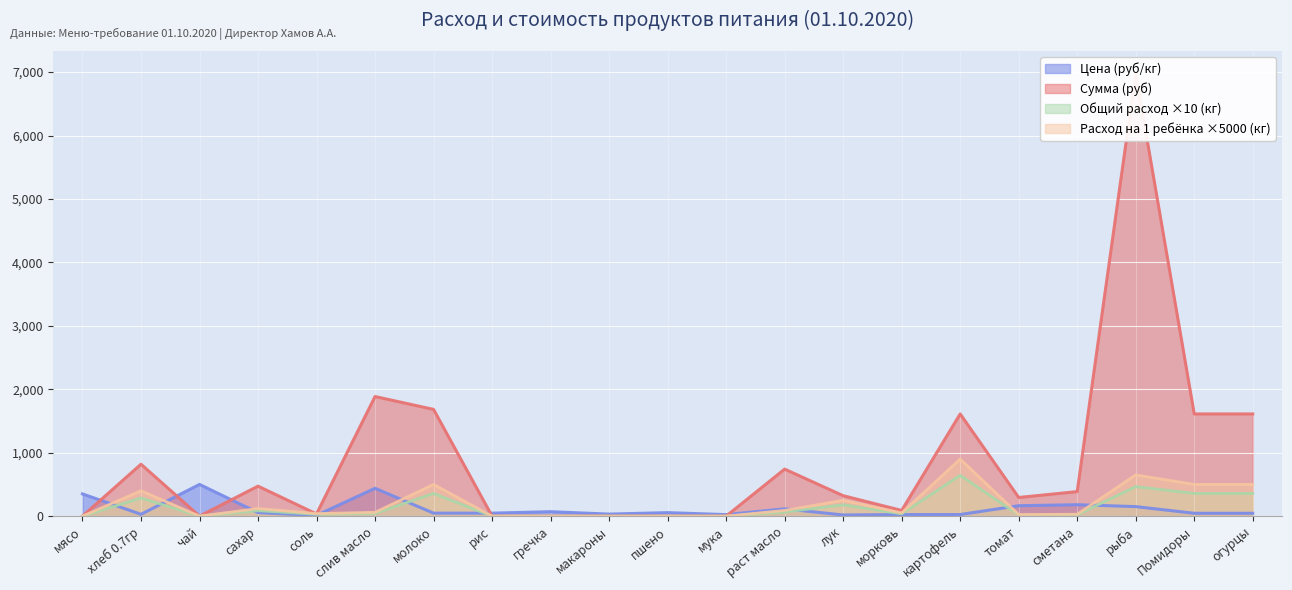

Is the value of Цена (руб/кг) at мясо greater than the value of Расход на 1 ребёнка ×5000 (кг) at чай?

Yes